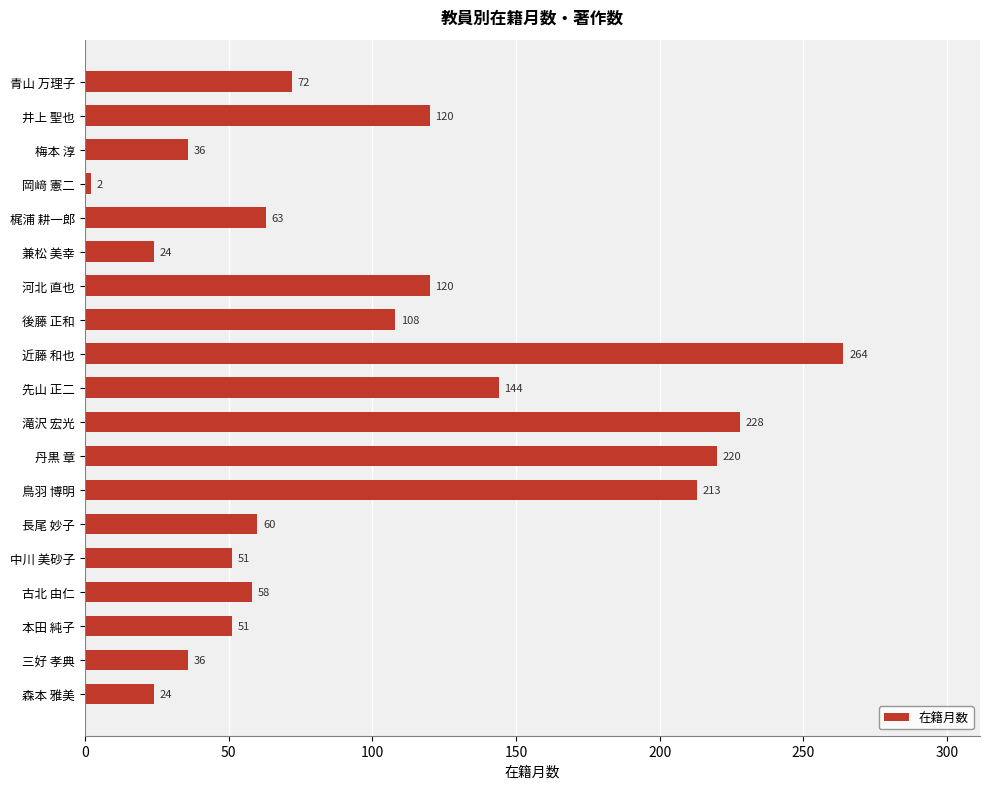

What position from the bottom is 河北 直也?

13